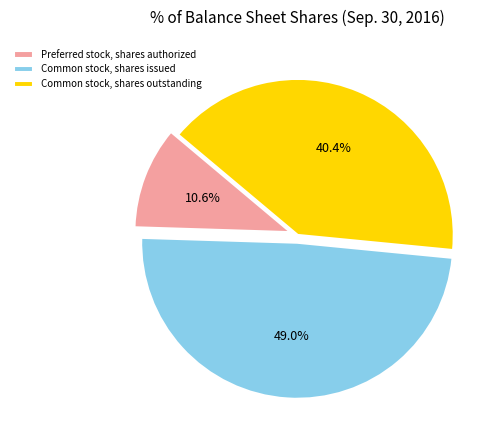

Is there a majority slice in this chart?

No